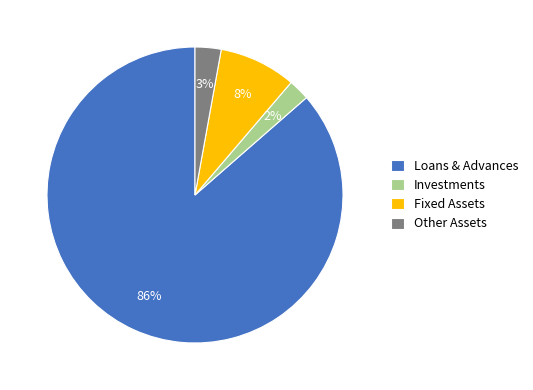

Rank the categories by value from highest to lowest.

Loans & Advances, Fixed Assets, Other Assets, Investments